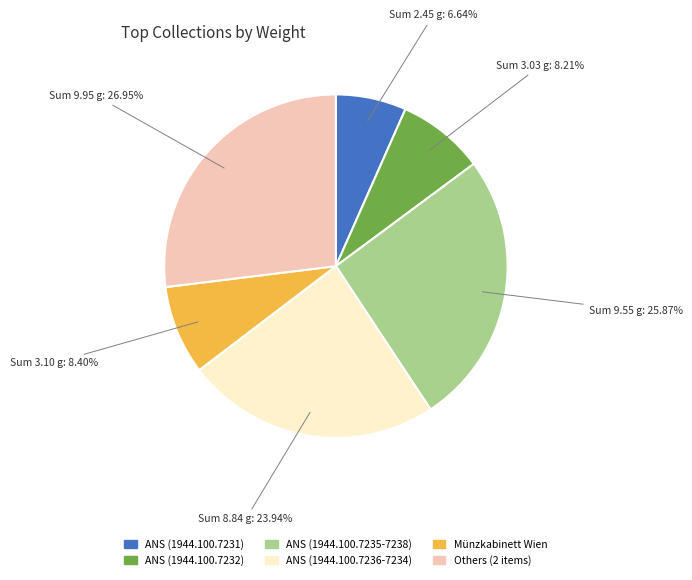

How many slices are in this pie chart?

6